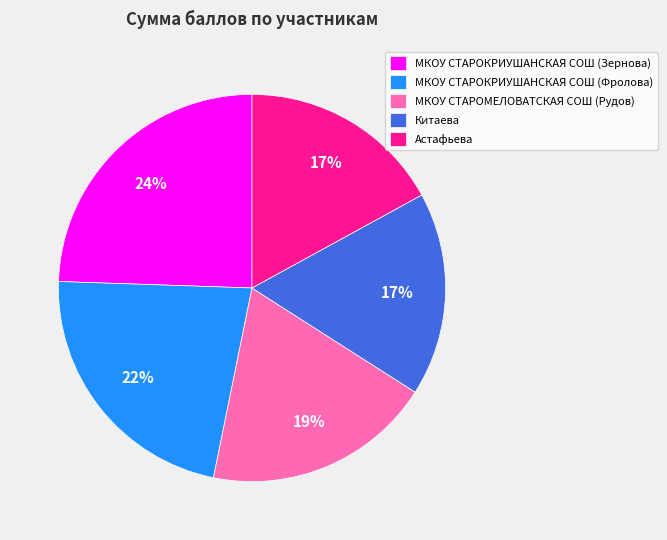

What is the ratio of the value at Китаева to the value at МКОУ СТАРОКРИУШАНСКАЯ СОШ (Зернова)?

0.7